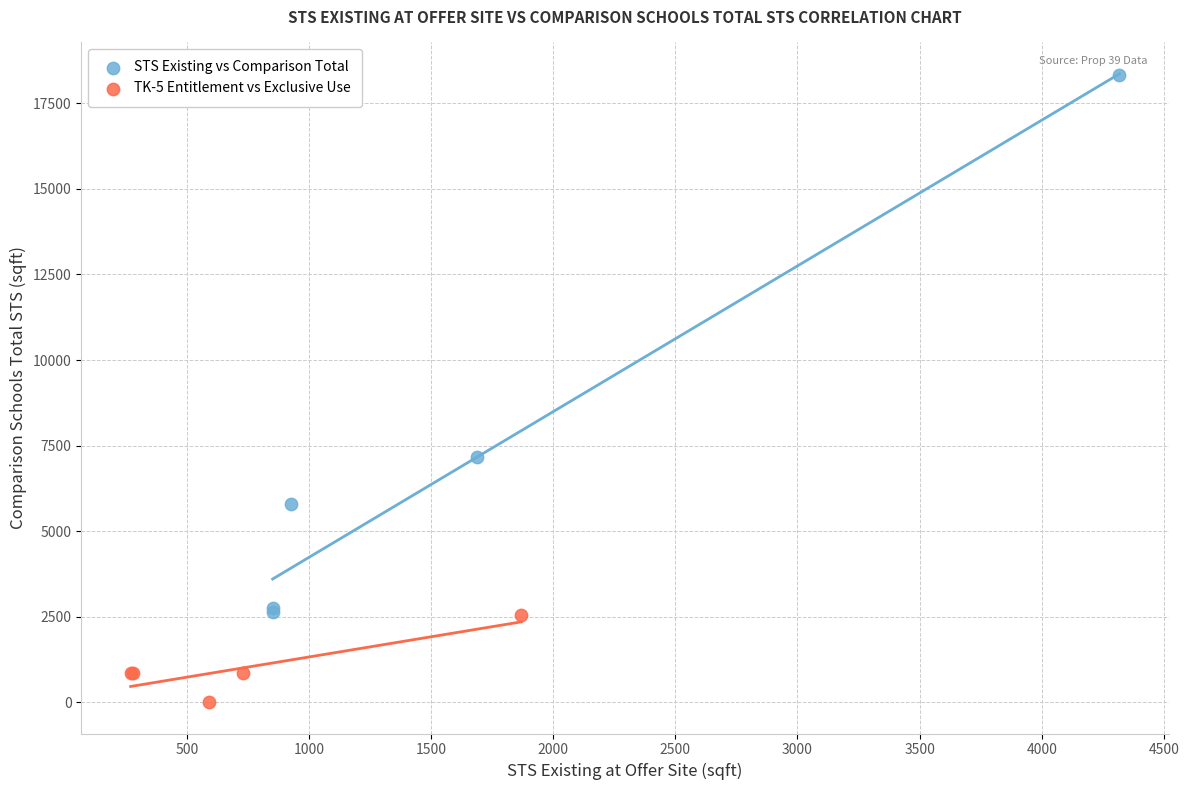

Which series reaches the maximum Y coordinate?

STS Existing vs Comparison Total